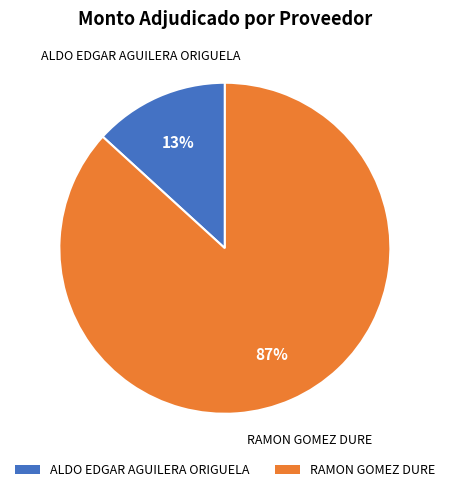

True or false: ALDO EDGAR AGUILERA ORIGUELA accounts for 13% of the total.

True